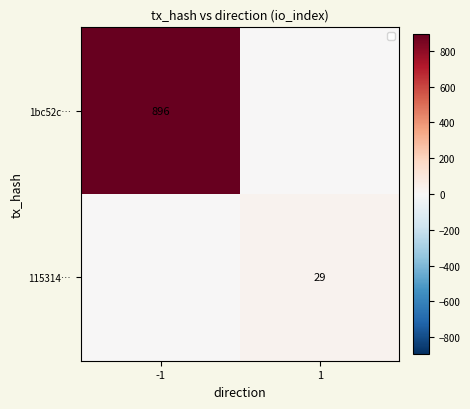

True or false: 115314… has a value of 46 at 1.

False